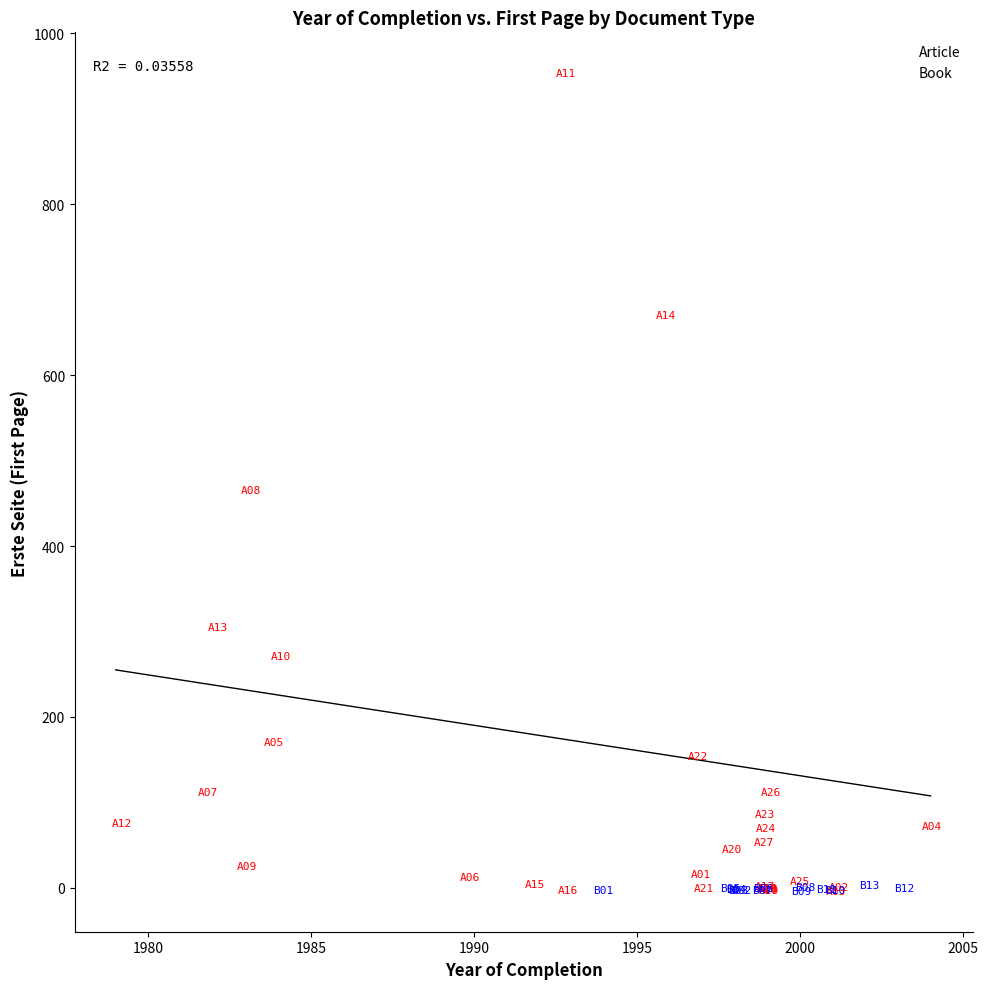

Which series reaches the maximum Y coordinate?

Article